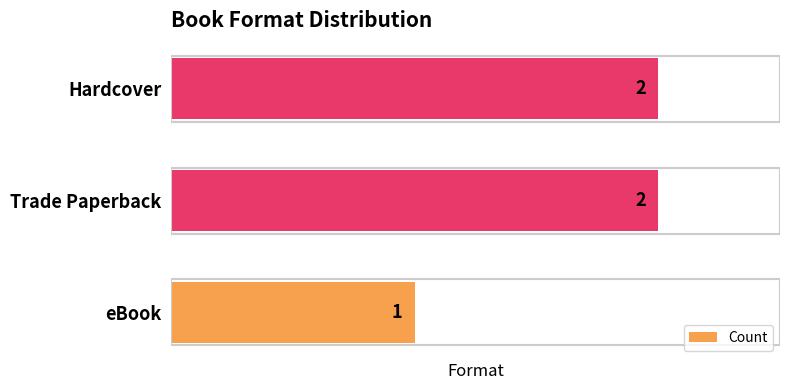

The value at Hardcover is 3. True or false?

False